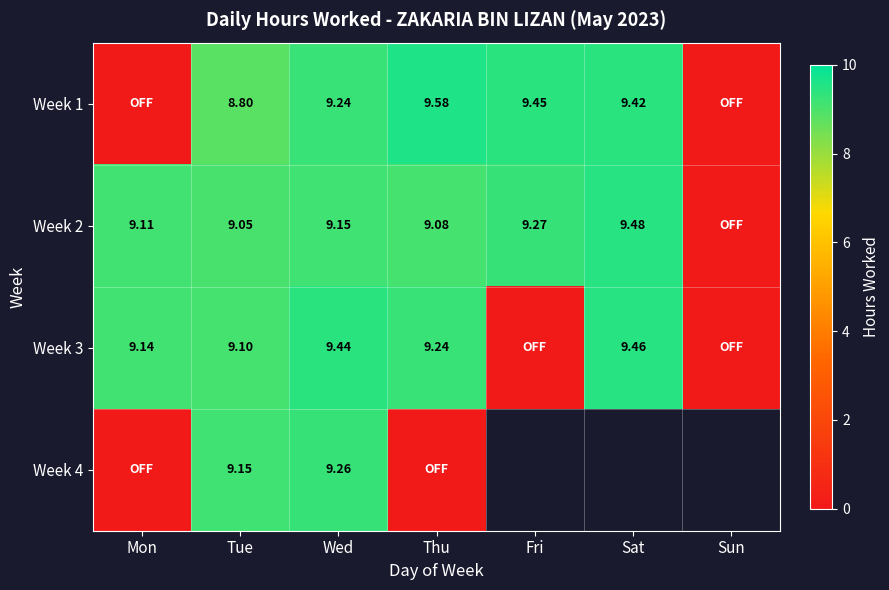

Which series has the widest spread of values?

Week 1